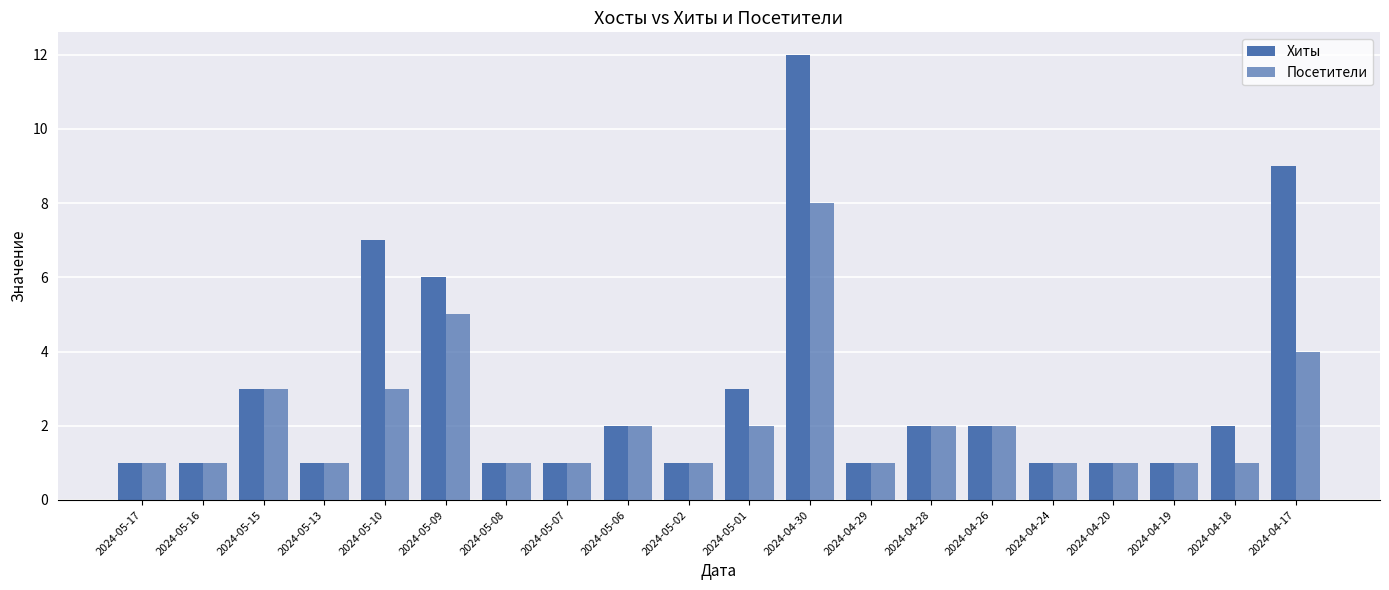

What is the label of the 9th bar from the right?

2024-04-30